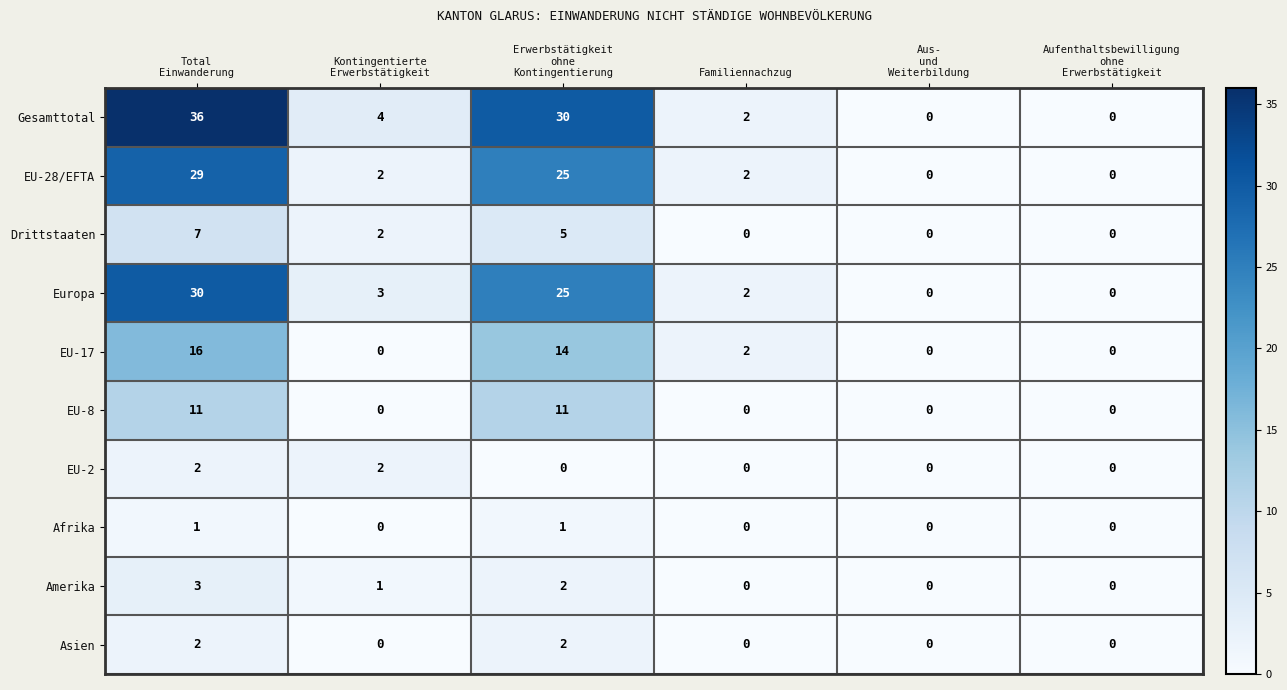

How many Afrika values are between 0 and 1?

6